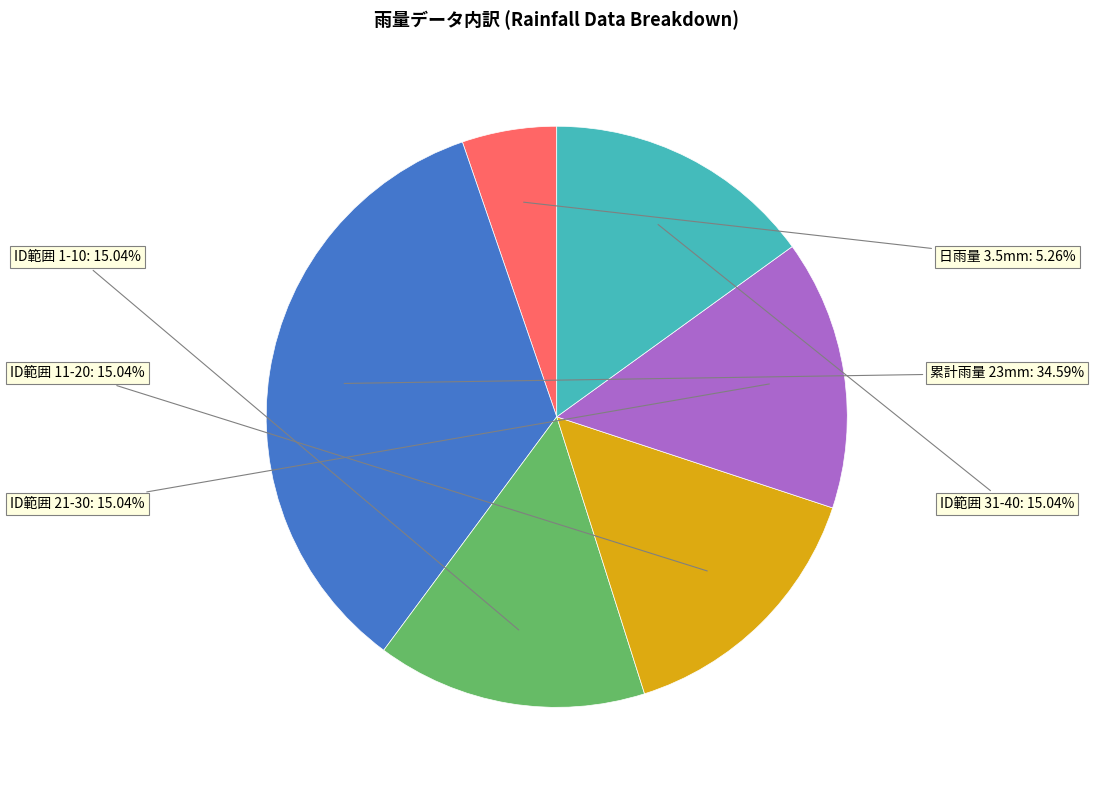

How many slices are in this pie chart?

6